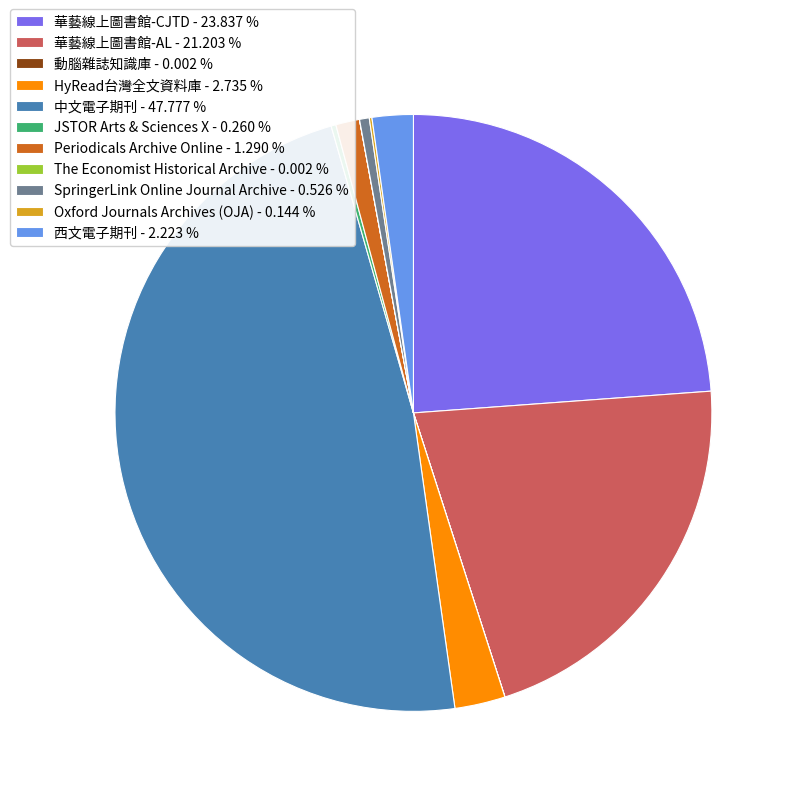

Does any single category account for the majority?

No